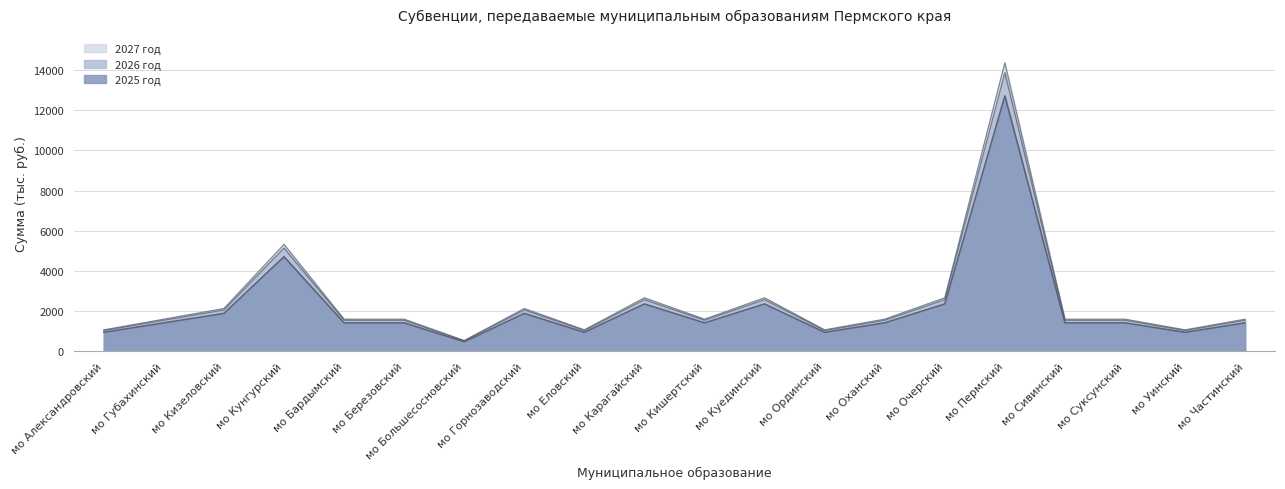

Rank the series at мо Куединский from highest to lowest value.

2027 год, 2026 год, 2025 год